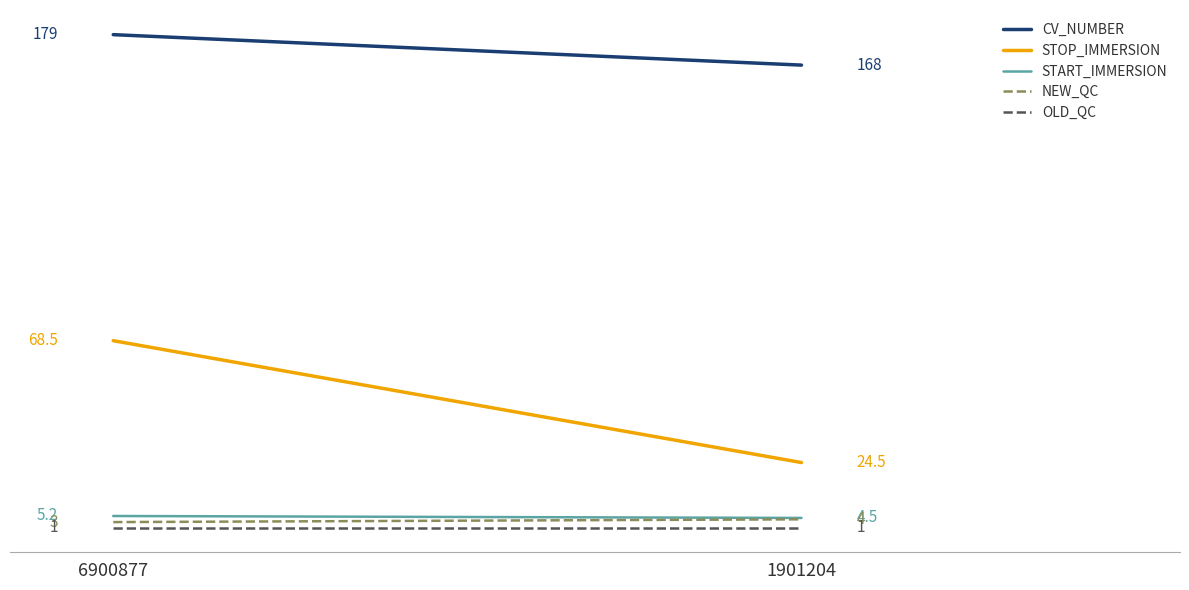

What is the value of the OLD_QC point at the 1st from the left?

1.0